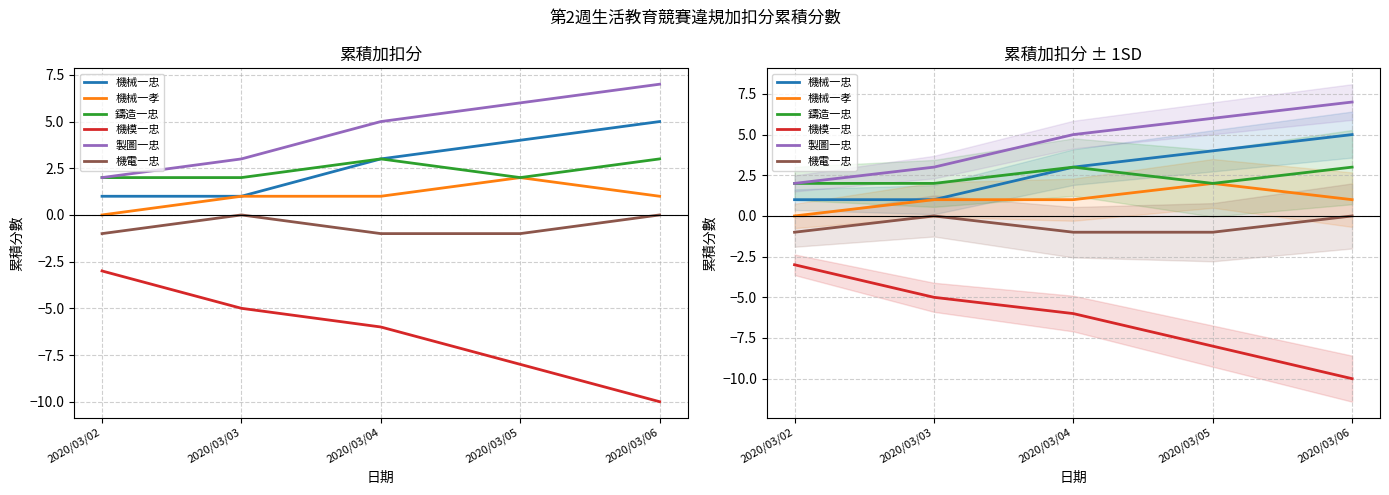

True or false: 機械一孝 and 機模一忠 intersect in this chart.

False